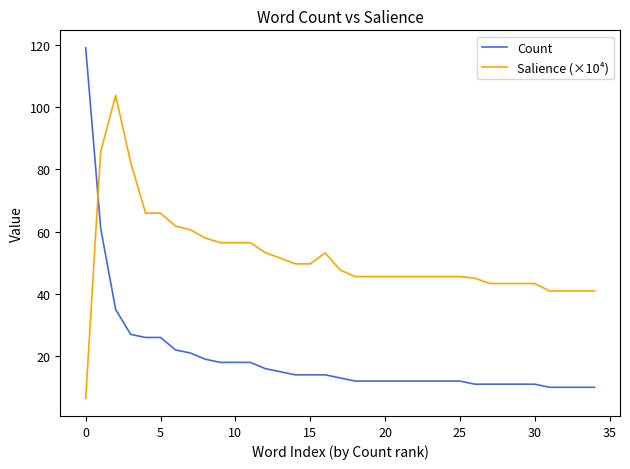

What is the difference between the maximum and minimum values in the Salience (×10⁴) series?

97.3